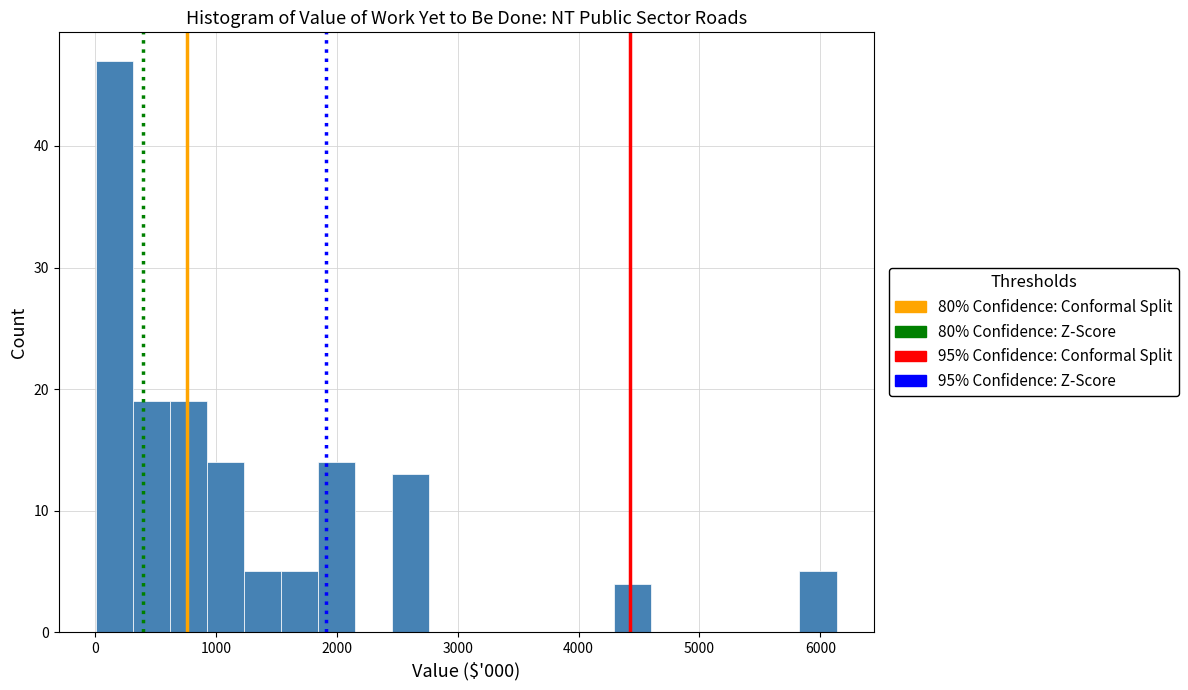

Around what value on the x-axis is the tallest bar? Give the approximate position of its centre, as read against the axis.

200